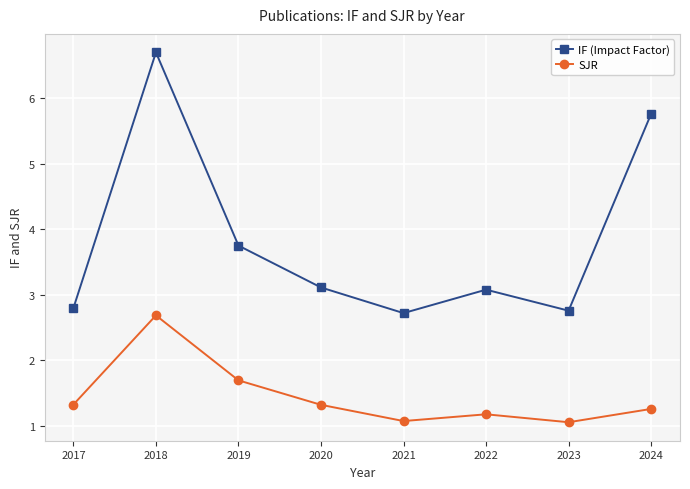

True or false: SJR and IF (Impact Factor) cross at least once.

False